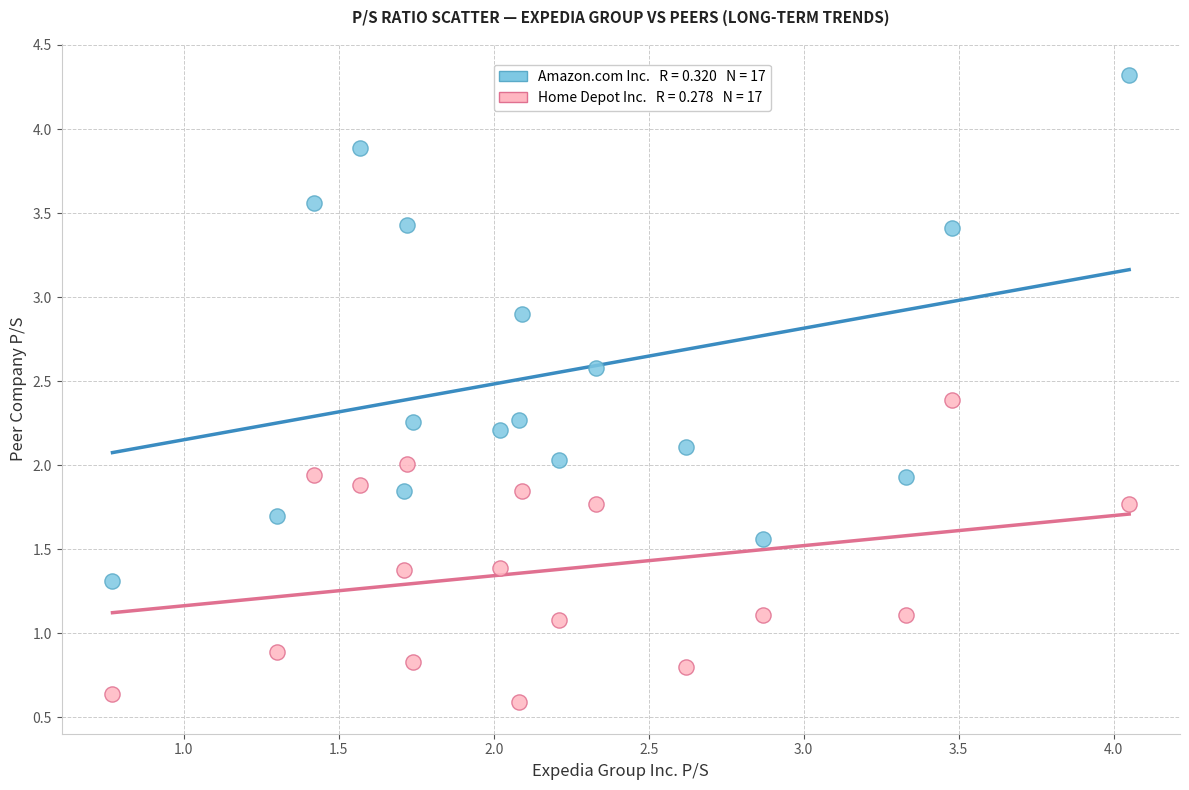

Across all data points, what is the range of Y values (max minus min)?

3.7